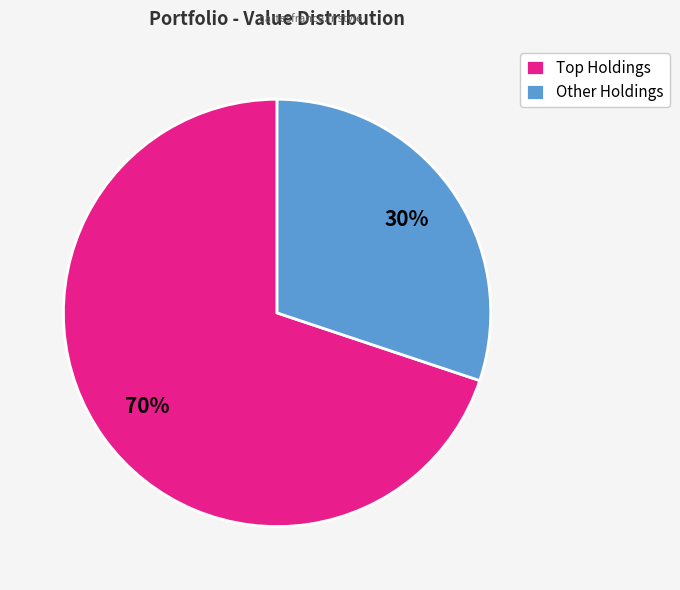

To the nearest percent, what is the average slice percentage?

50%